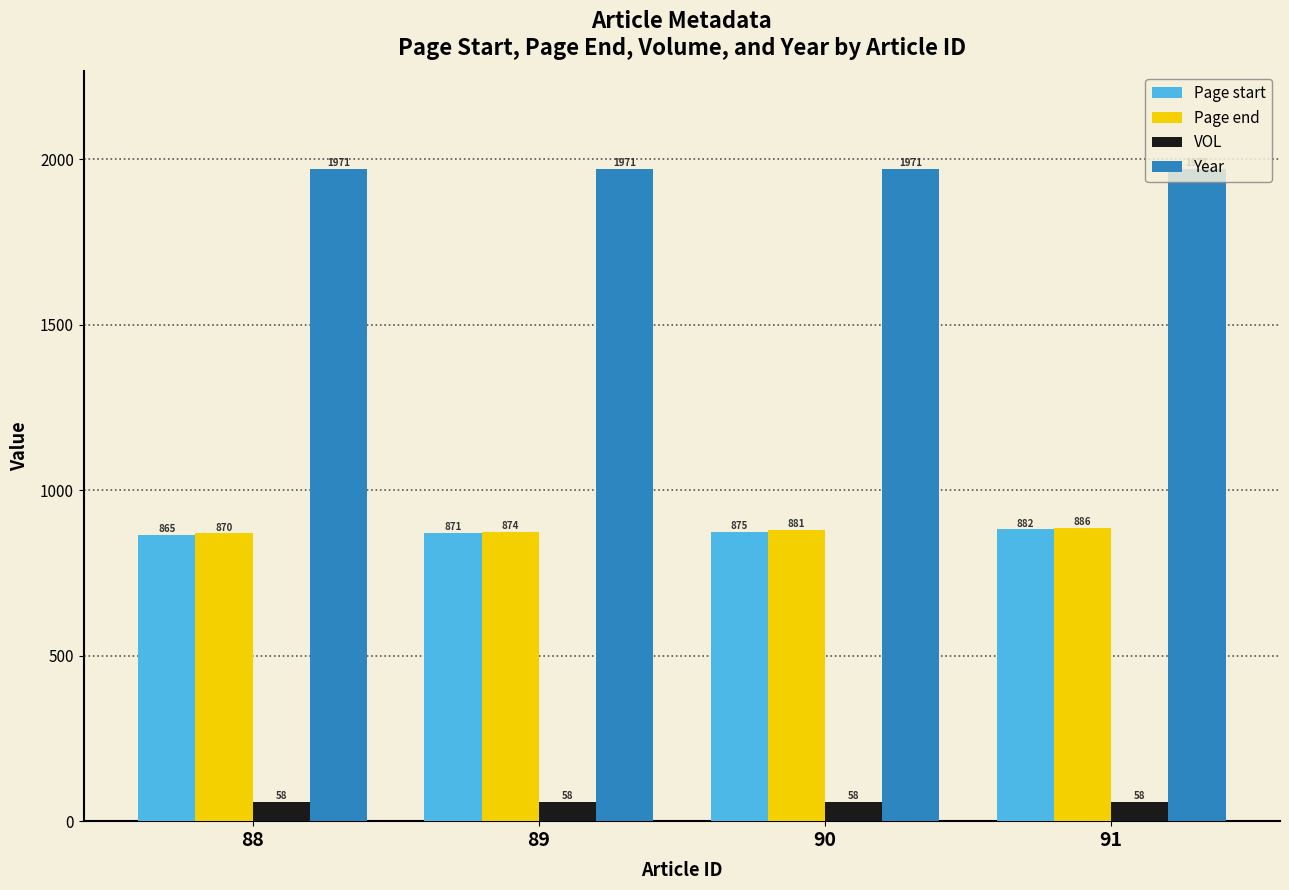

What is the minimum value shown in the chart?

58